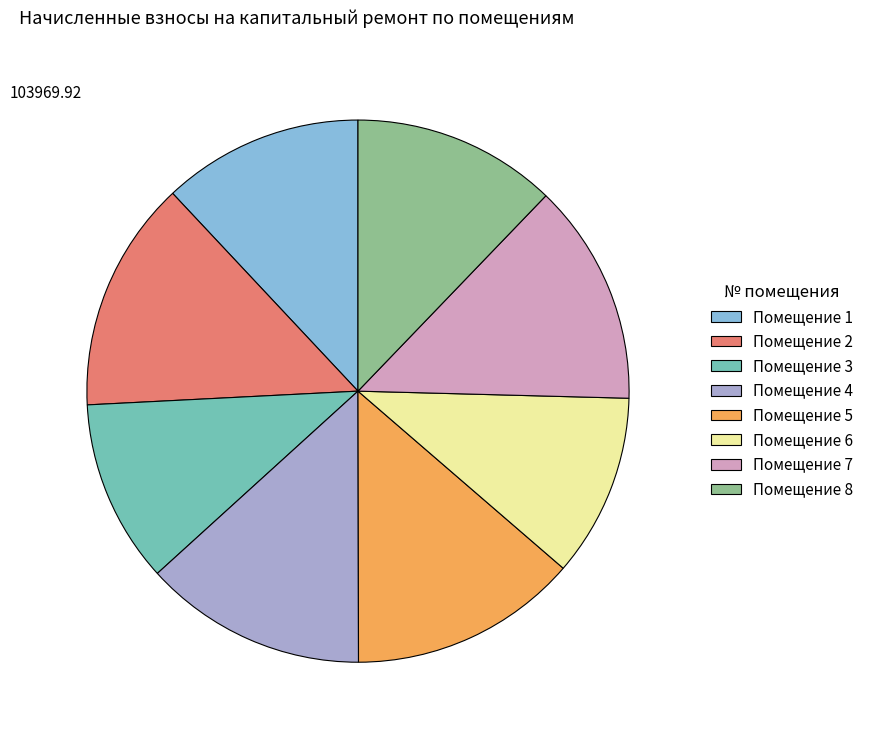

Does any single category account for the majority?

No